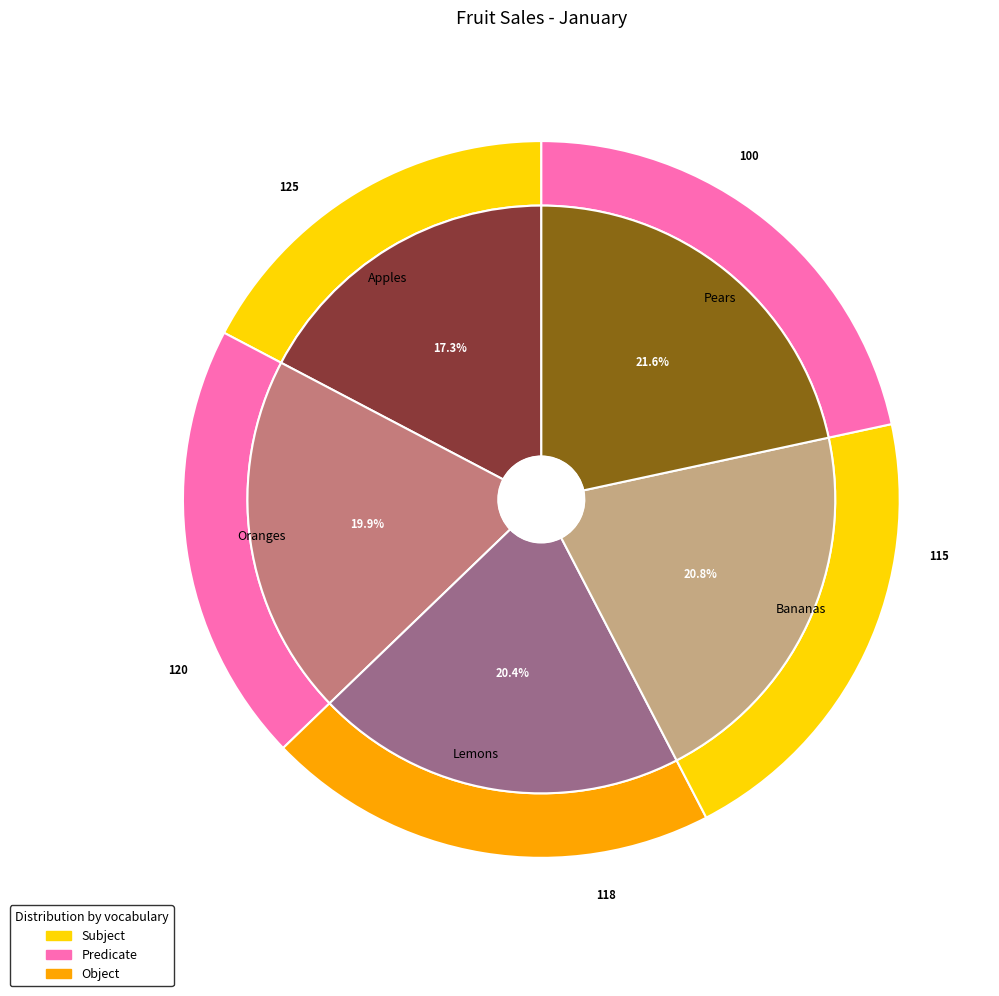

What percentage is NOT represented by Lemons?

79.6%